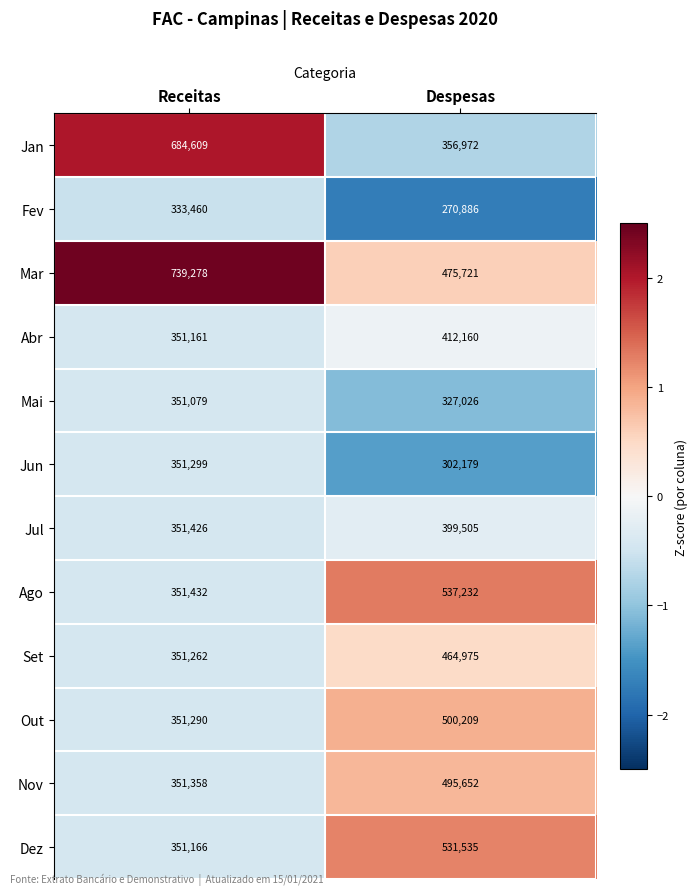

Which series has the largest total across all categories?

Mar